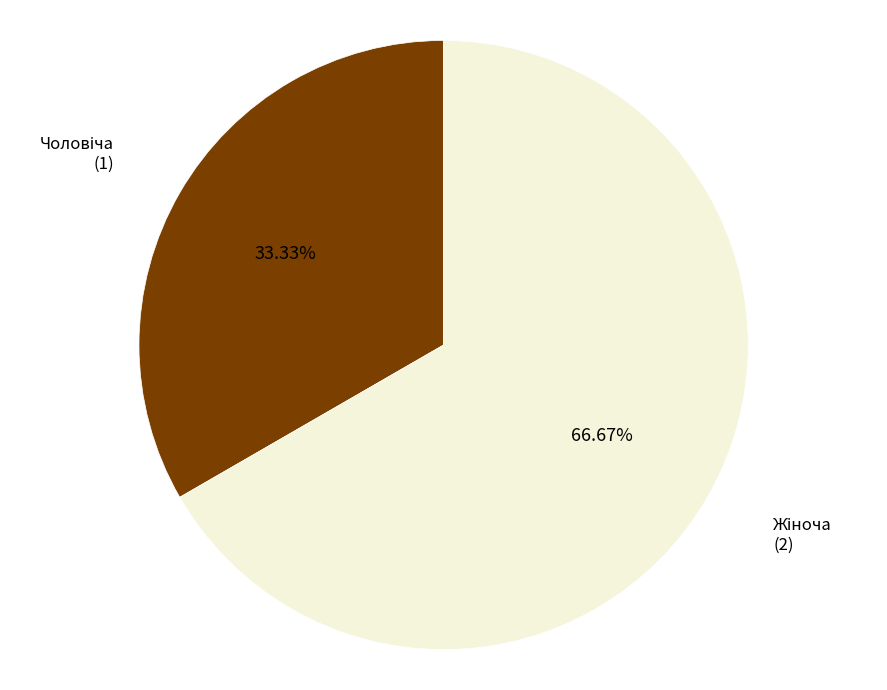

Does any single category account for the majority?

Yes